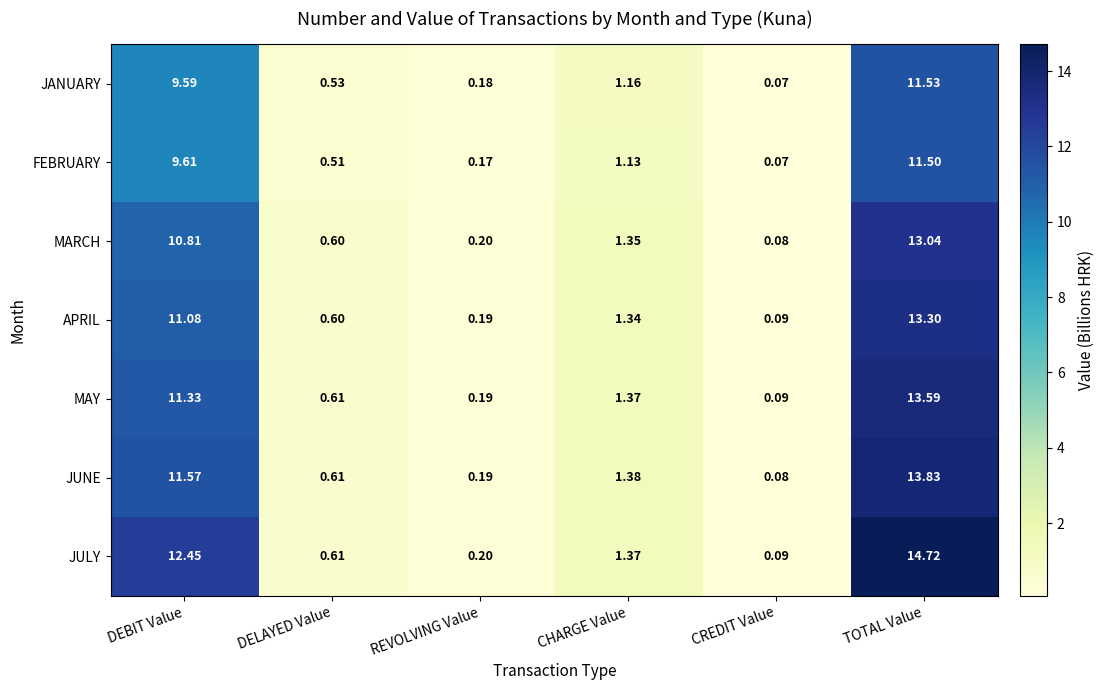

Which series changed the most between DELAYED Value and CHARGE Value?

JUNE